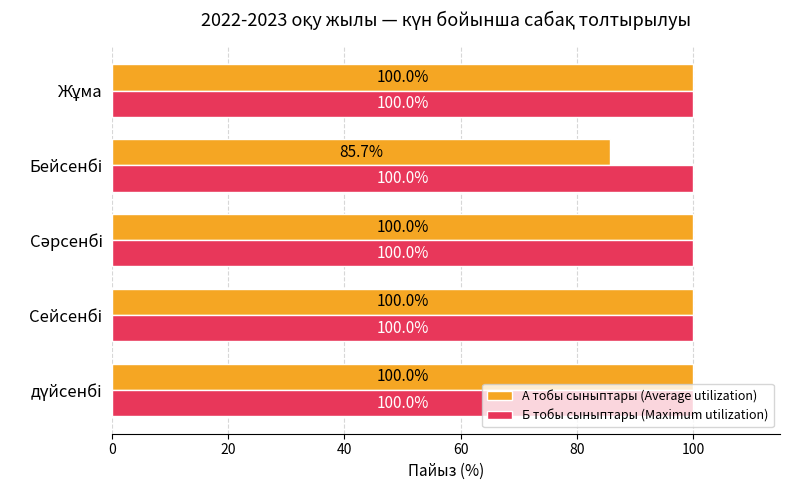

Which series has the largest total across all categories?

Б тобы сыныптары (Maximum utilization)